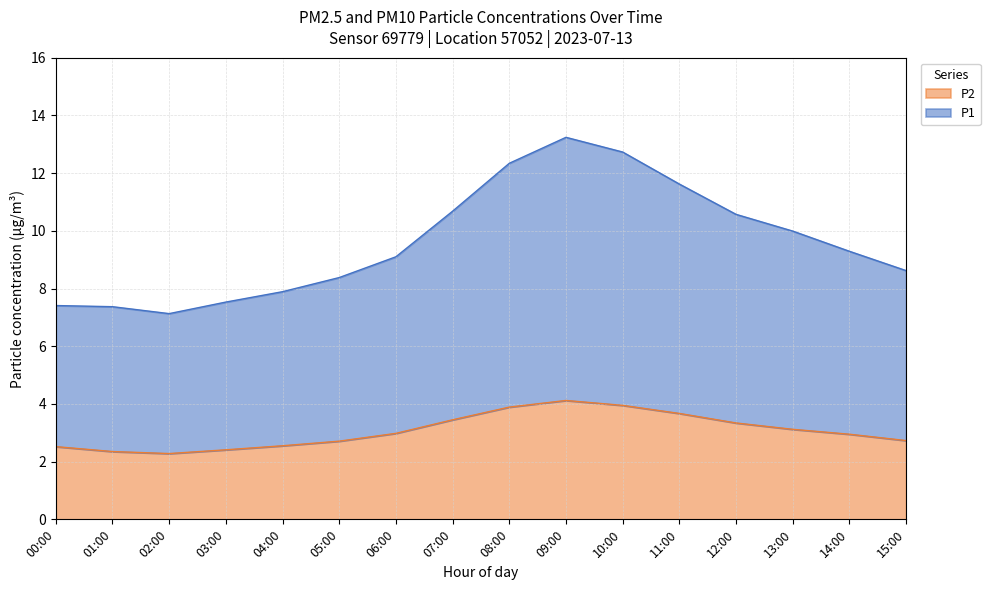

Which category has the lowest value in the P2 series?

02:00